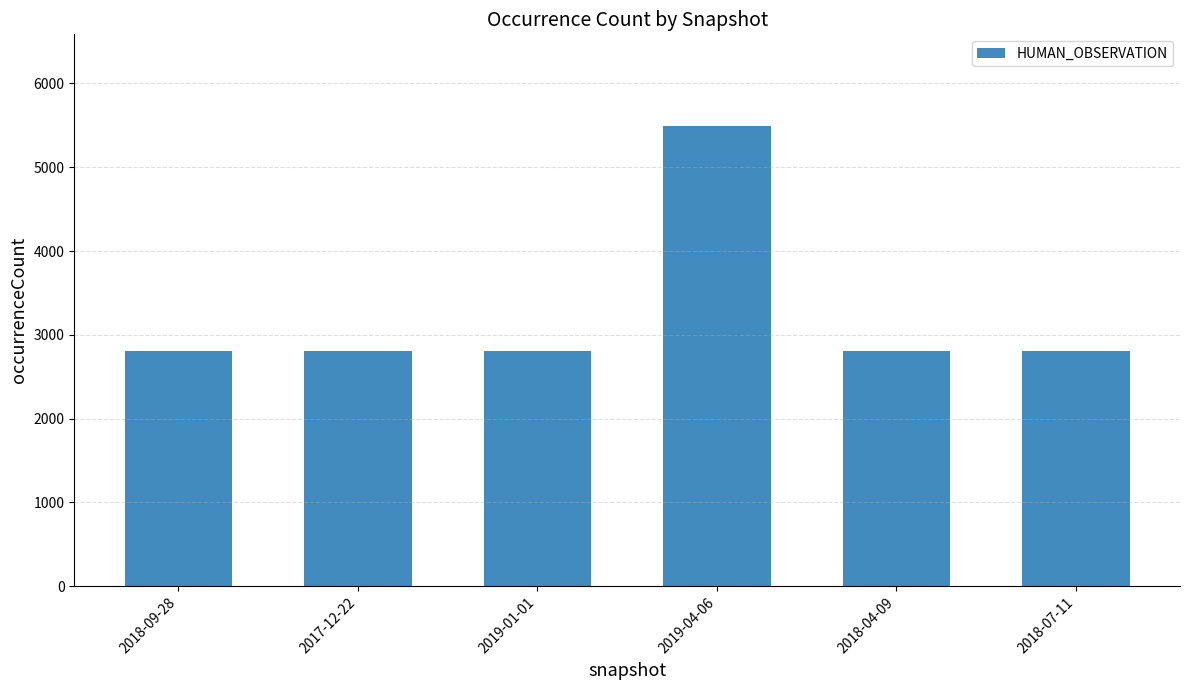

What is the difference between the maximum and minimum values?

2682